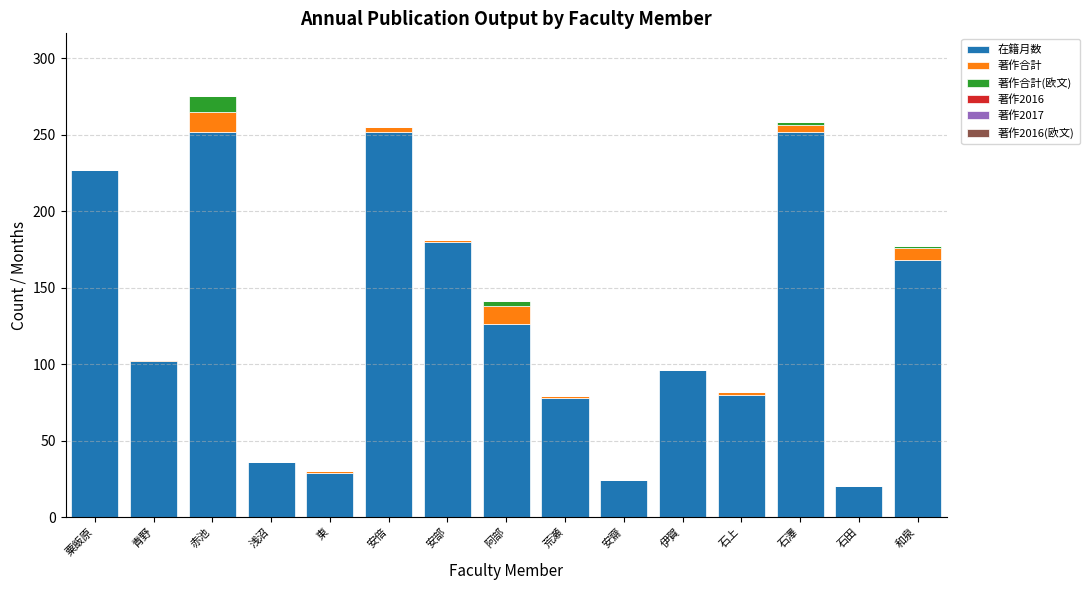

What is the sum of all 在籍月数 values?

1922